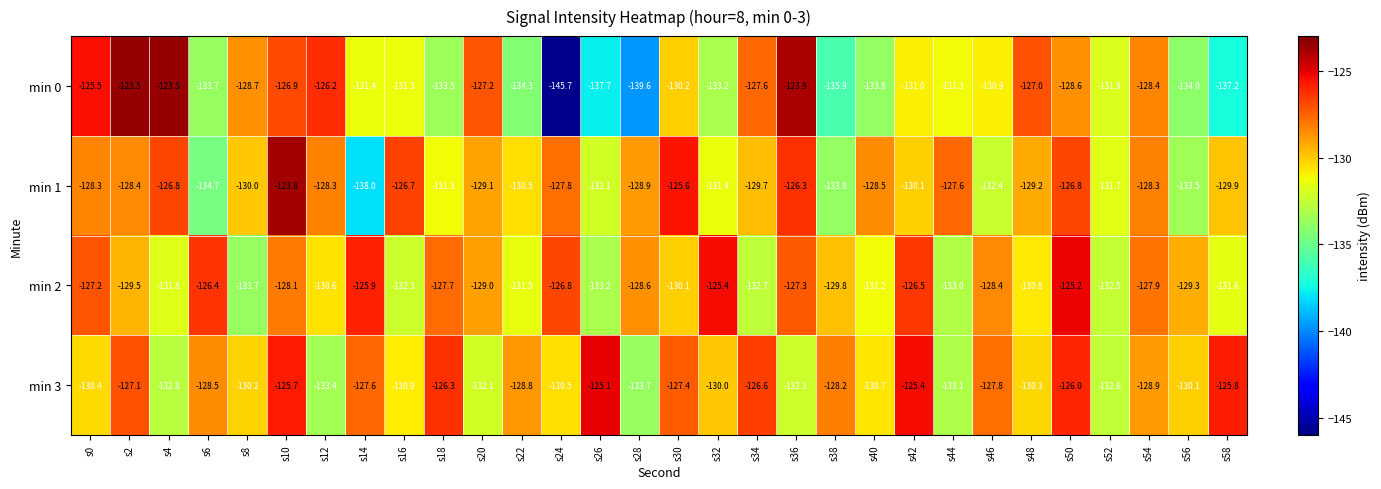

What is the sum of the min 1 values at s30 and s52?

-257.3